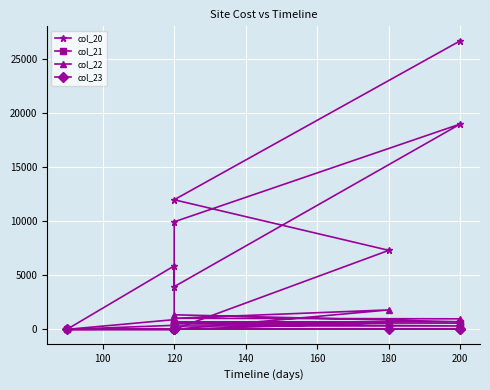

Between 140 and 120, which is larger?

120